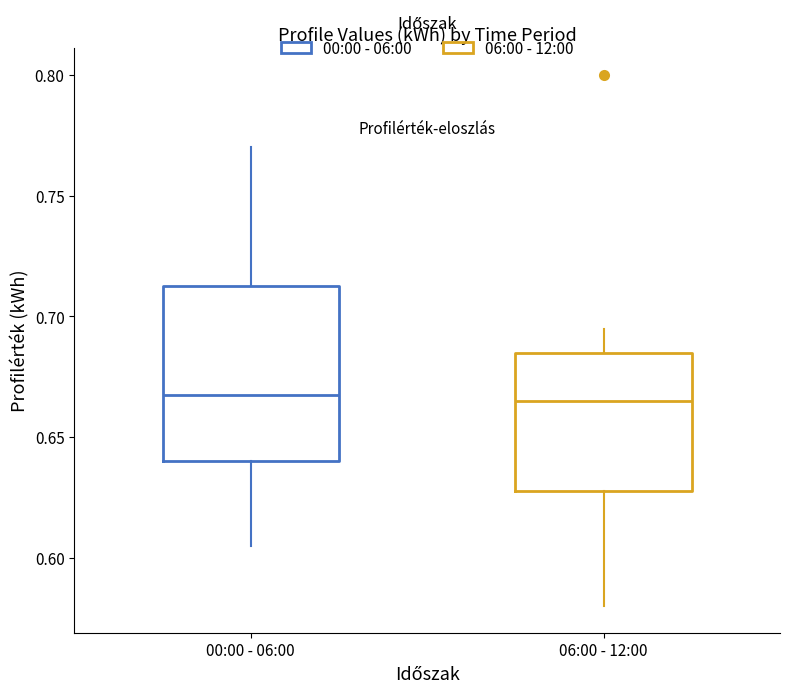

Which box is the tallest, from its lower edge to its upper edge?

00:00 - 06:00